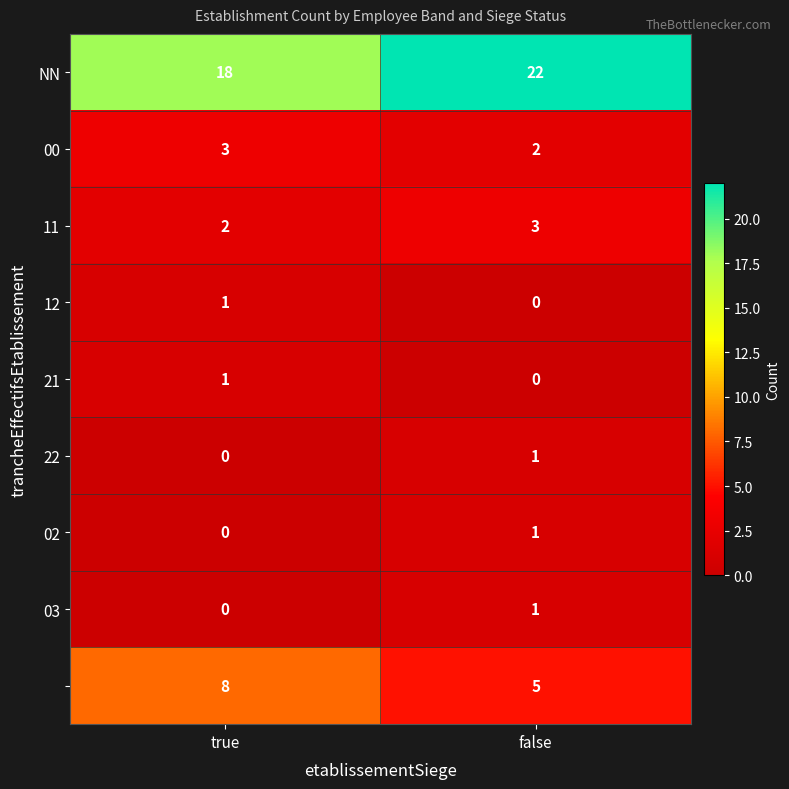

What is the total value across all series at true?

33